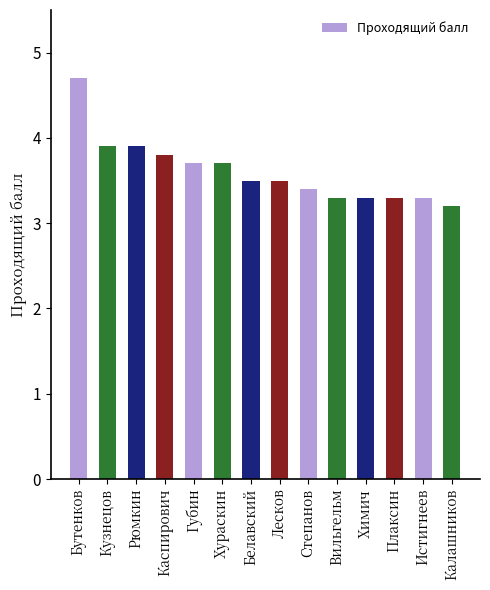

What is the label of the 3rd bar from the left?

Рюмкин